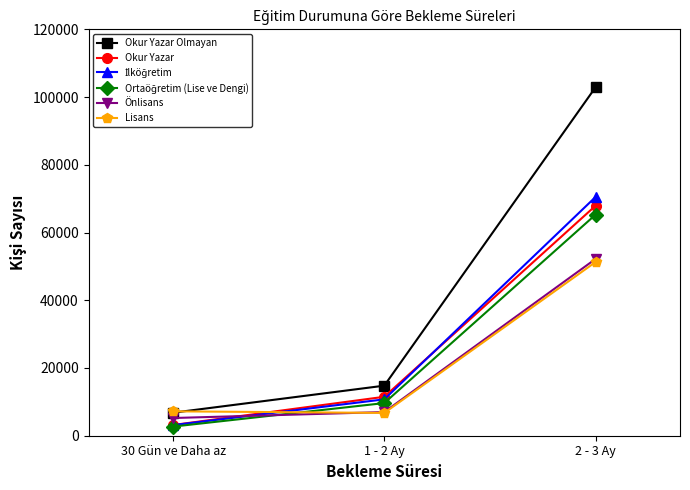

At how many categories does at least one series exceed 96182?

1